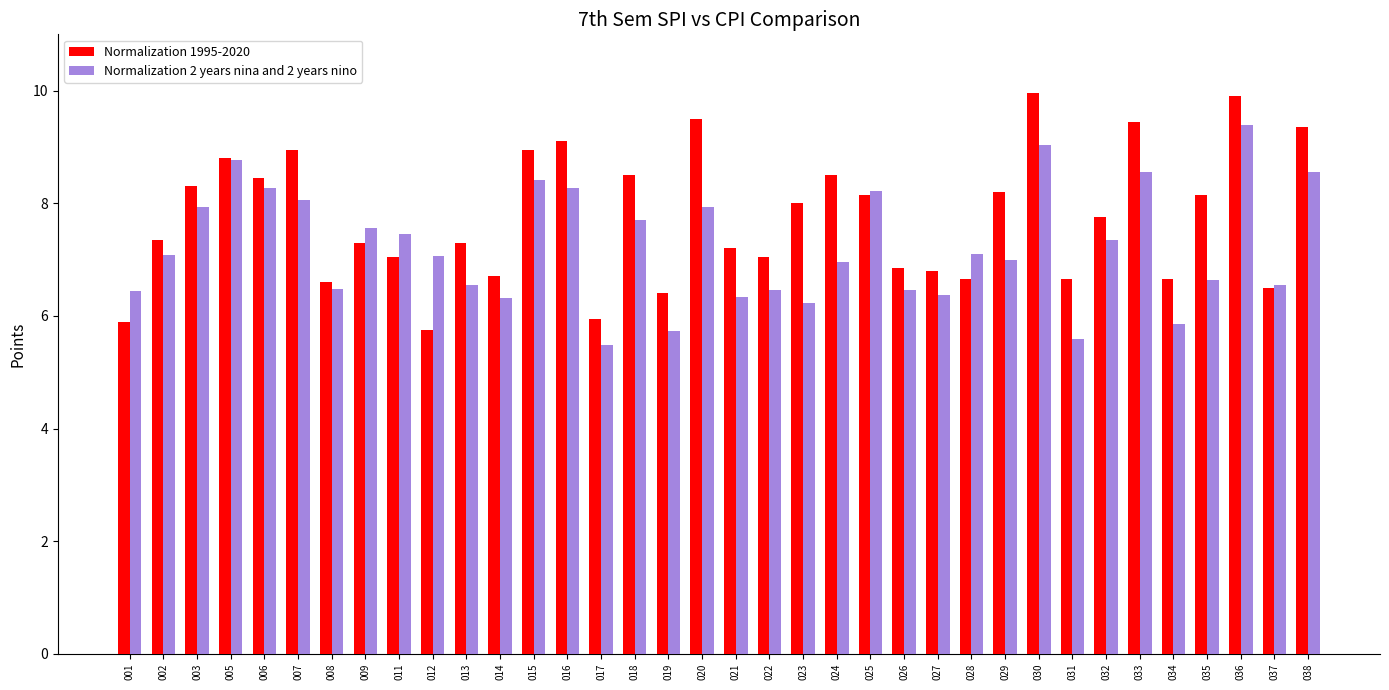

How many data points in Normalization 1995-2020 are above 7?

24